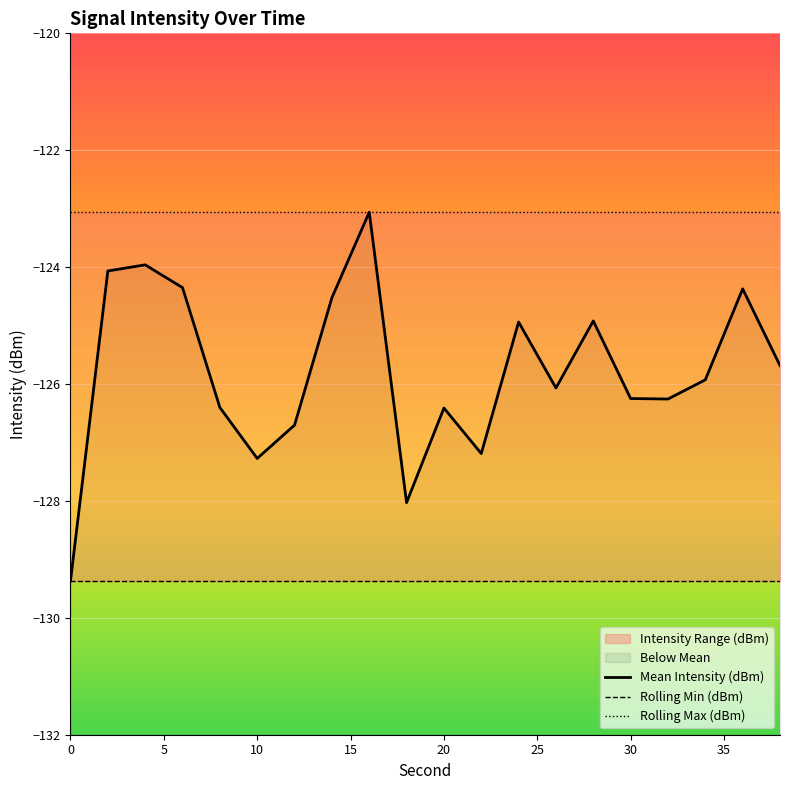

Reading right to left, transcribe all the data shown in this chart.

Mean Intensity (dBm): -125.7	-124.4	-125.9	-126.3	-126.2	-124.9	-126.1	-124.9	-127.2	-126.4	-128.0	-123.1	-124.5	-126.7	-127.3	-126.4	-124.4	-124.0	-124.1	-129.4
Rolling Min (dBm): -129.4	-129.4	-129.4	-129.4	-129.4	-129.4	-129.4	-129.4	-129.4	-129.4	-129.4	-129.4	-129.4	-129.4	-129.4	-129.4	-129.4	-129.4	-129.4	-129.4
Rolling Max (dBm): -123.1	-123.1	-123.1	-123.1	-123.1	-123.1	-123.1	-123.1	-123.1	-123.1	-123.1	-123.1	-123.1	-123.1	-123.1	-123.1	-123.1	-123.1	-123.1	-123.1